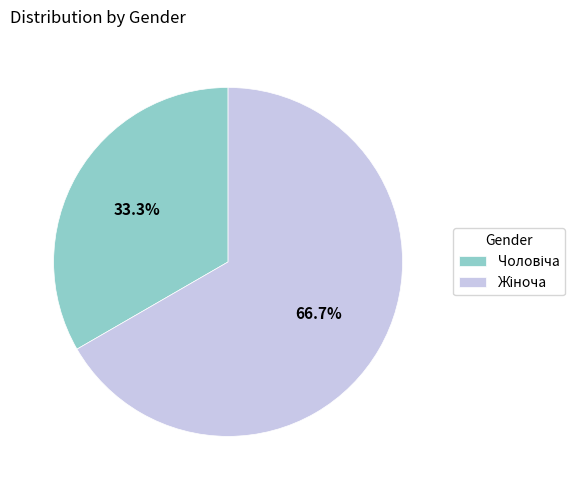

Is there any slice that represents more than half of the pie?

Yes